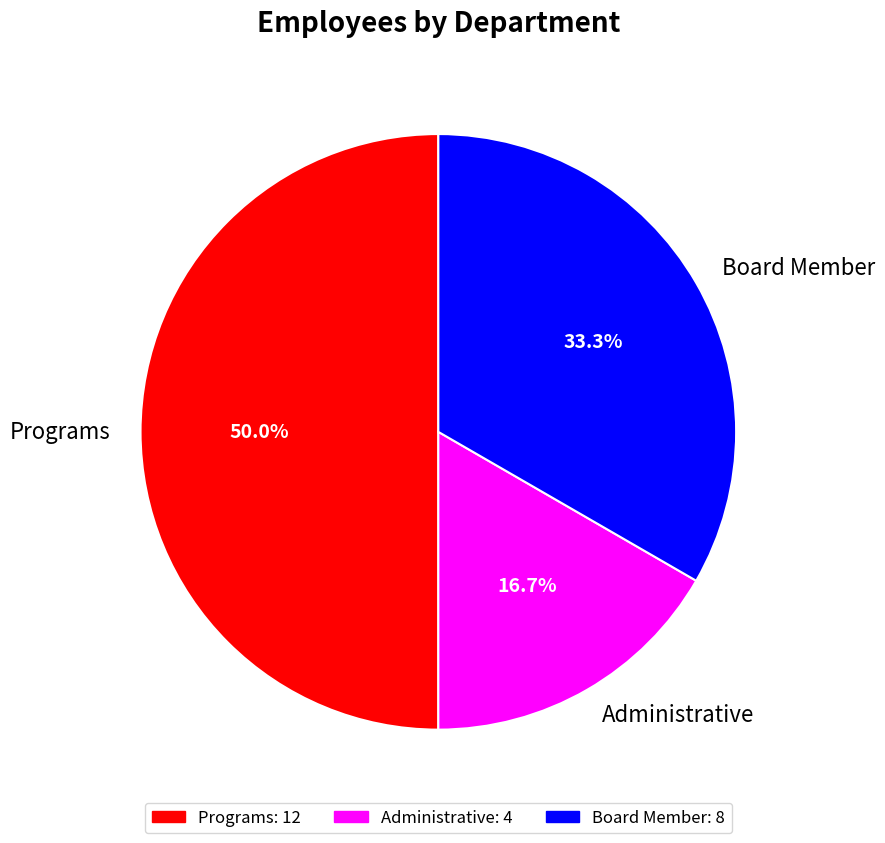

Does Administrative account for over 50% of the chart?

No